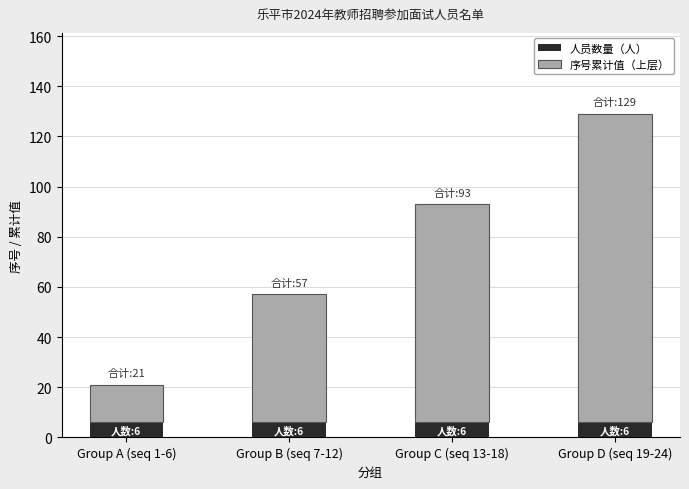

Is it true that 人员数量（人） equals 6 at Group B (seq 7-12)?

True